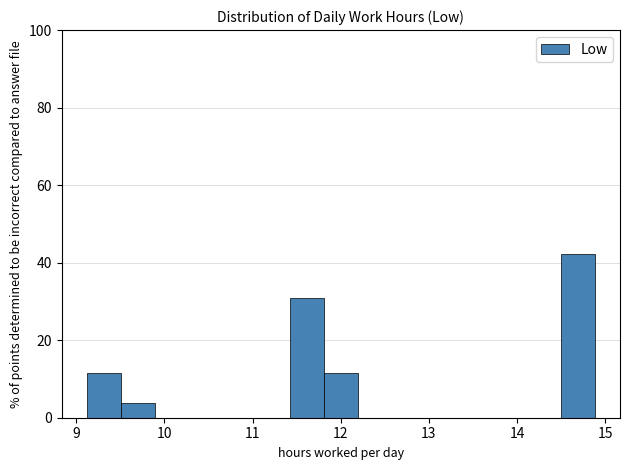

Read against the x-axis, roughly where is the centre of the tallest bar?

14.7